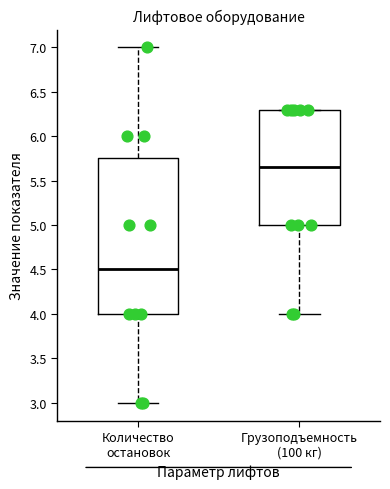

Which box's median line is the highest?

Грузоподъемность (100 кг)